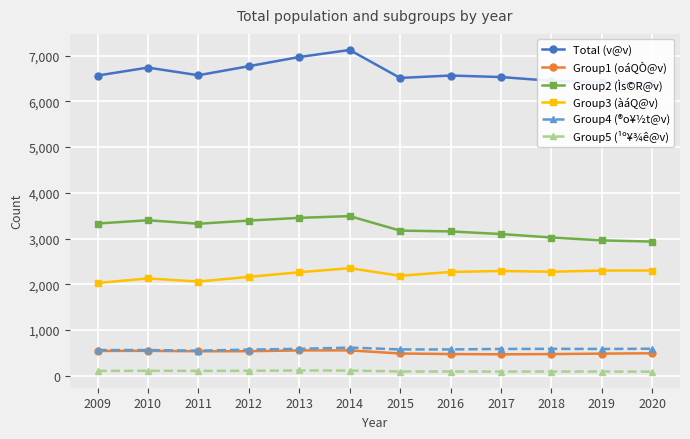

What is the total value across all series at 2018?

12900